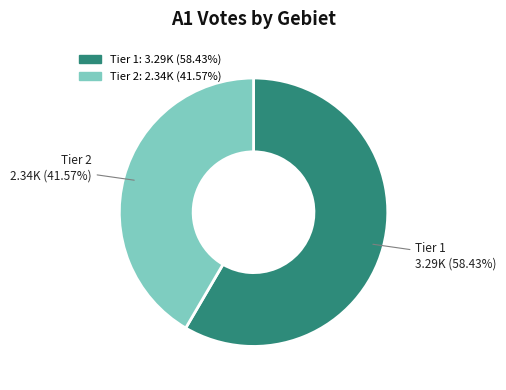

To the nearest percent, what is the average slice percentage?

50%